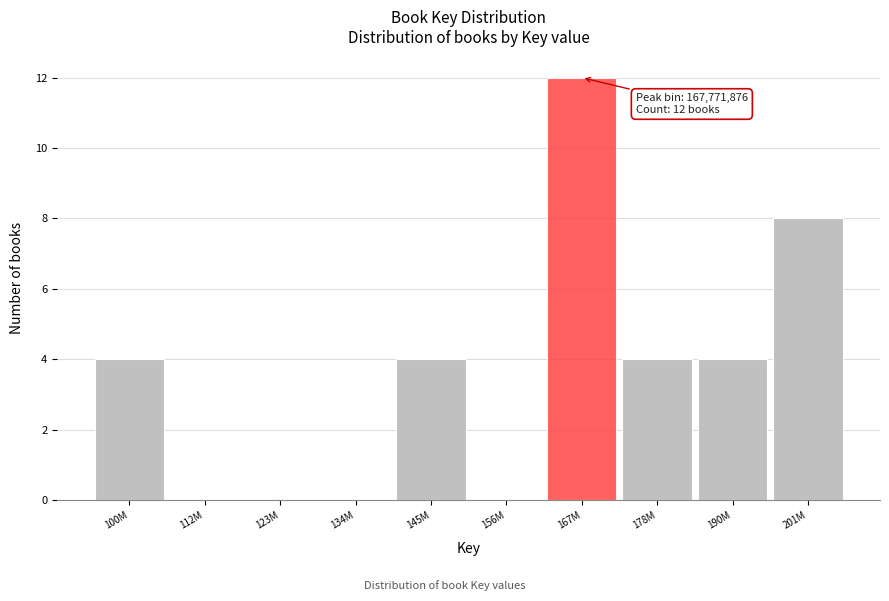

Reading left to right, what are all the values shown in this chart?

100M=4	112M=0	123M=0	134M=0	145M=4	156M=0	167M=12	178M=4	190M=4	201M=8